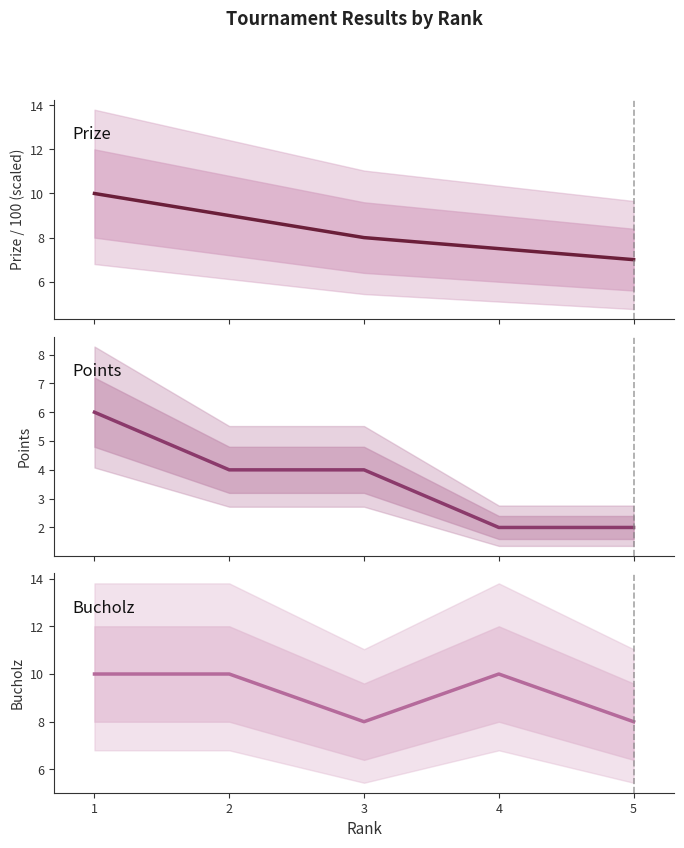

How many categories are shown in the chart?

5